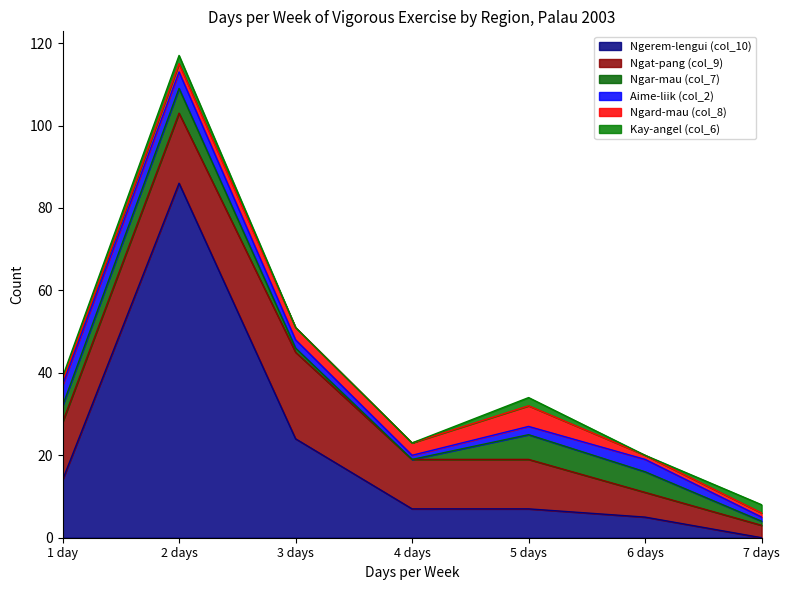

The value of Ngar-mau (col_7) at 2 days is 3. True or false?

False